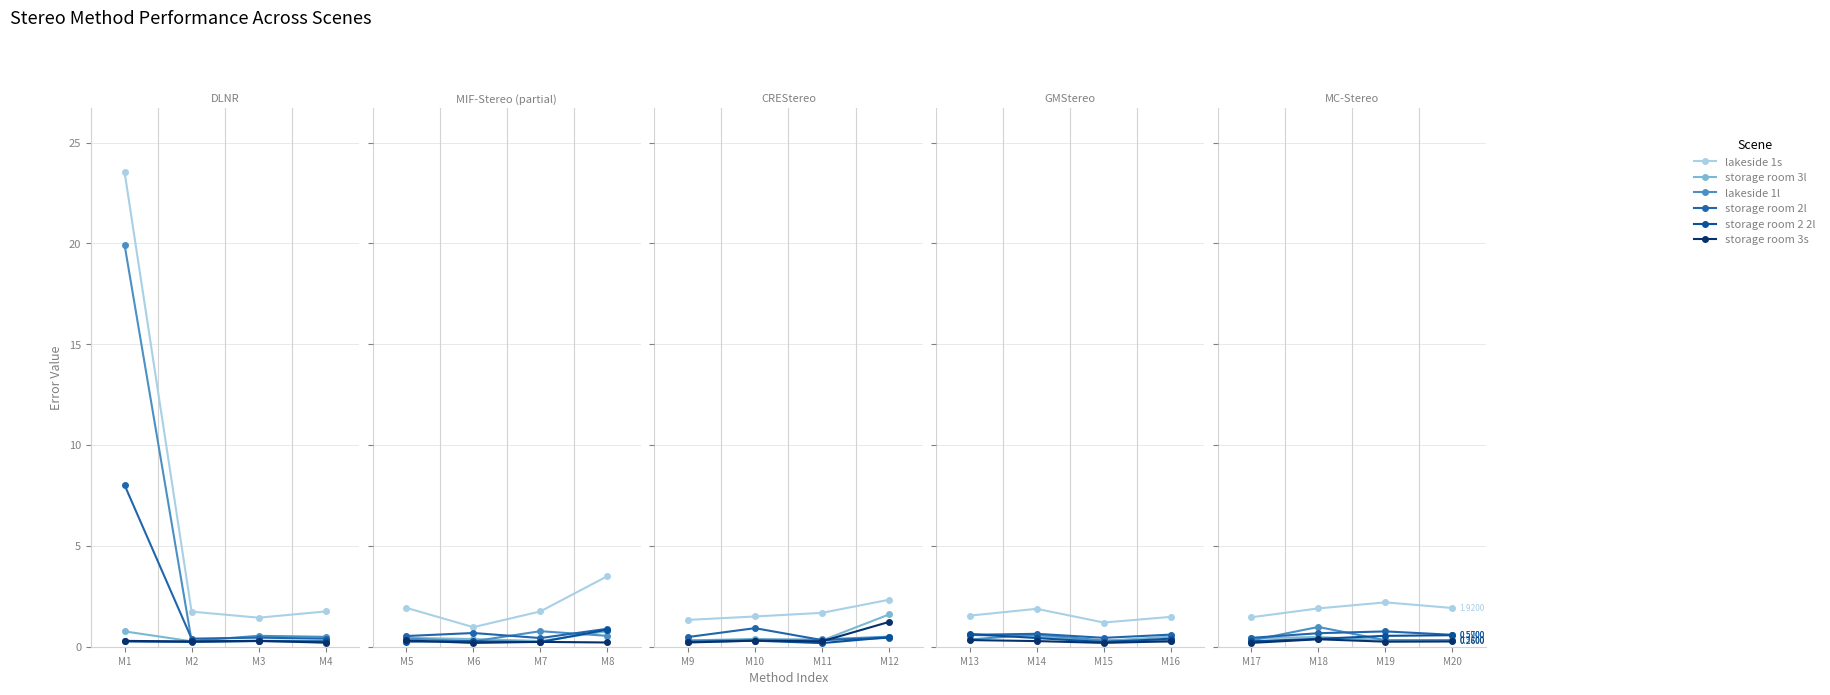

Is this an area chart (filled region under the line)?

No